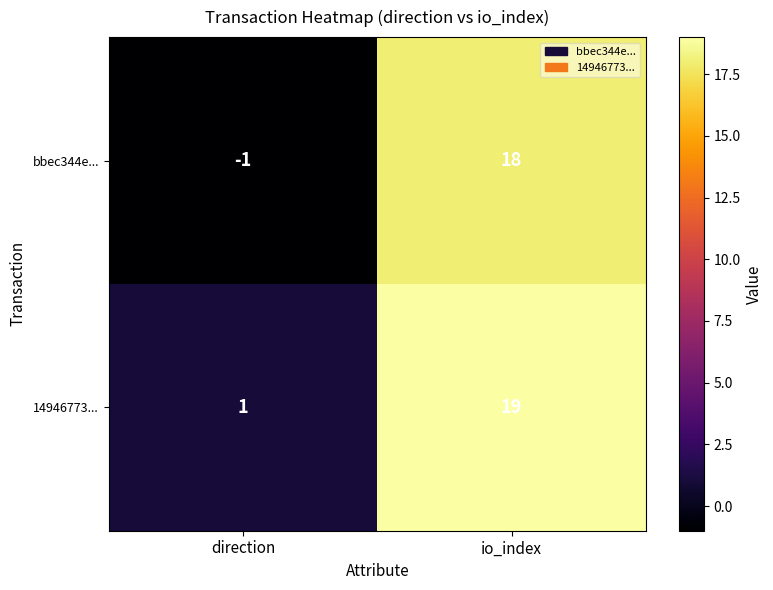

Rank the series by their average value, from lowest to highest.

bbec344e..., 14946773...